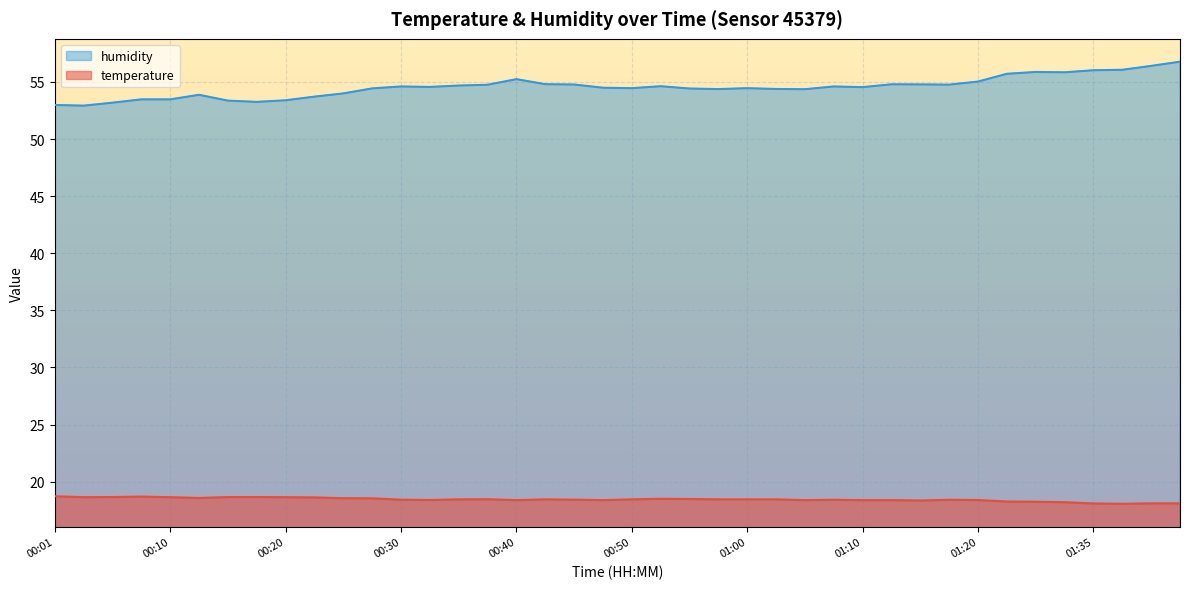

True or false: humidity has more than 1 points higher than both neighbors.

True